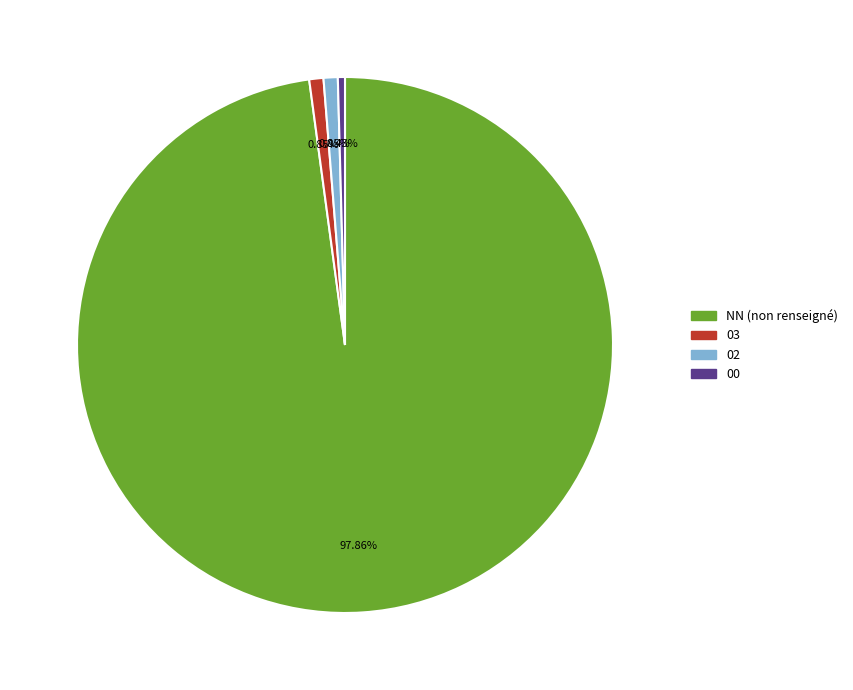

Do 03 and NN (non renseigné) together represent more than half of the pie?

Yes